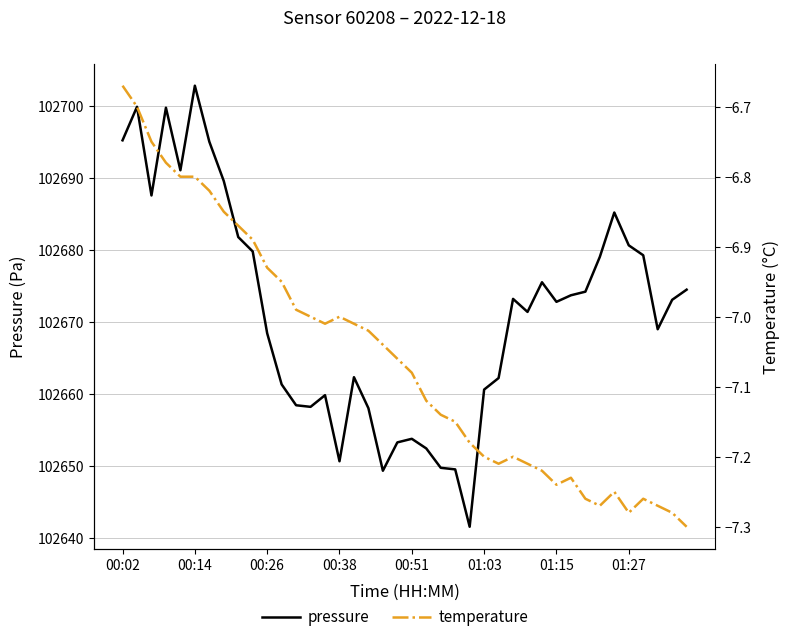

True or false: pressure has more than 1 interior local peaks.

True